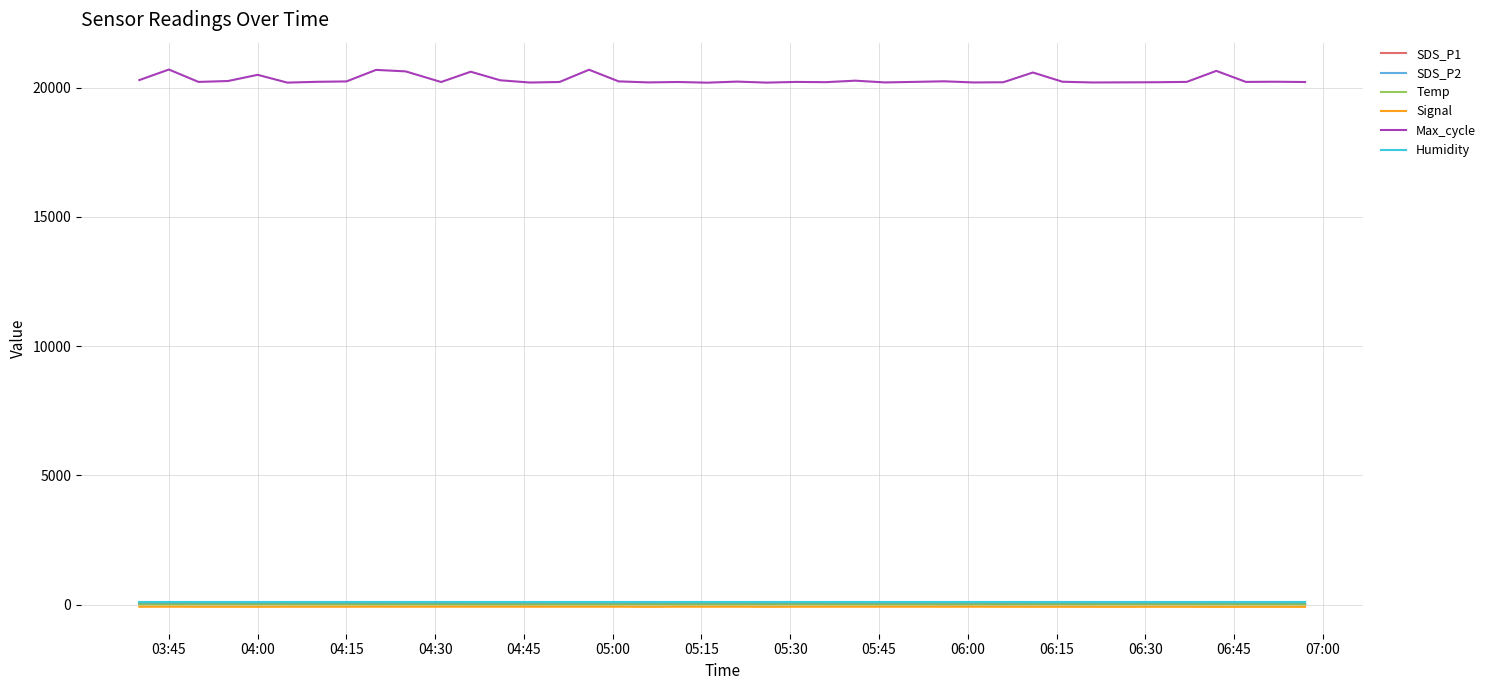

Which series has the largest total across all categories?

Max_cycle